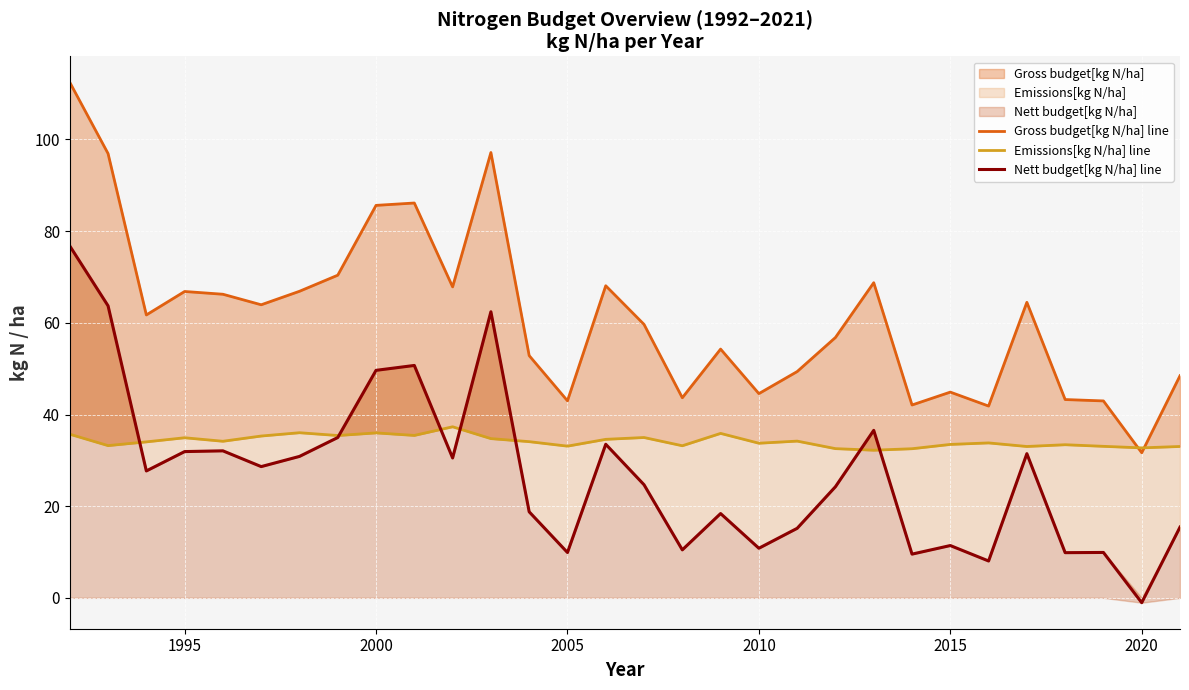

List the series in order of their overall mean, highest first.

Gross budget[kg N/ha] line, Emissions[kg N/ha] line, Nett budget[kg N/ha] line